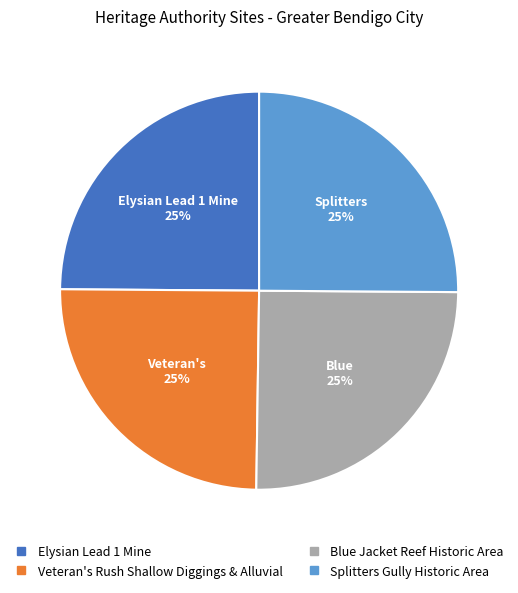

To the nearest percent, what is the average slice percentage?

25%